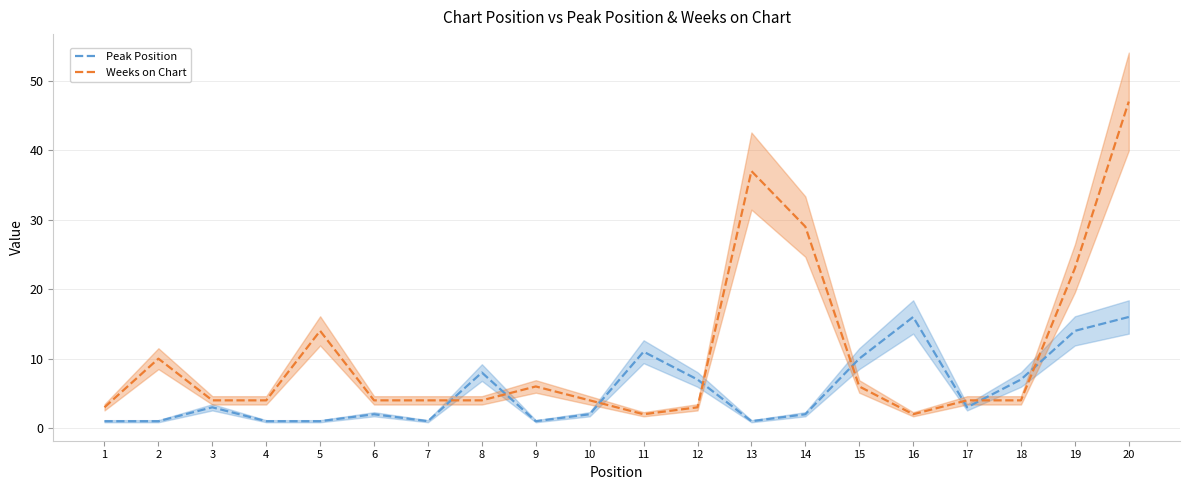

Where is the first local minimum for Peak Position?

7